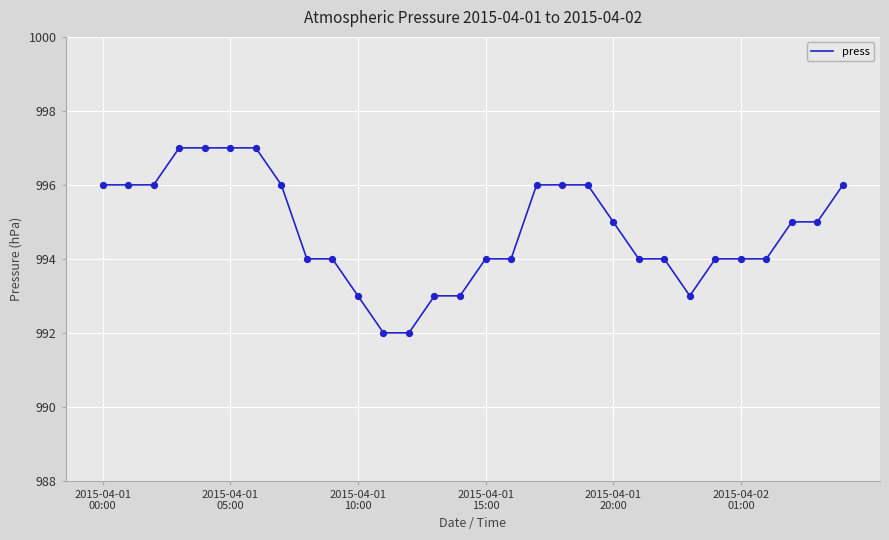

What is the smallest value displayed?

992